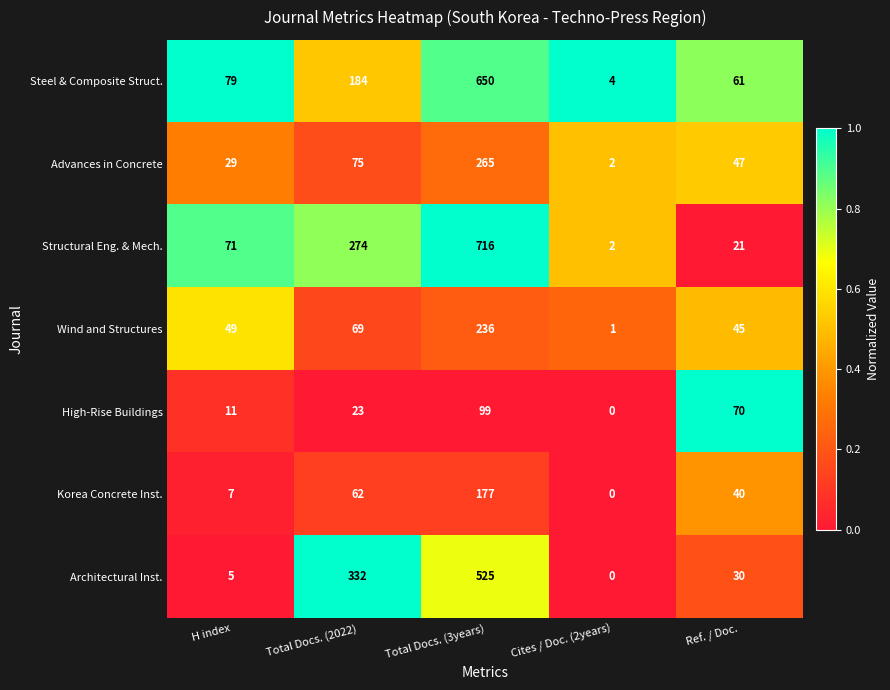

Which series has the largest total across all categories?

Structural Eng. & Mech.